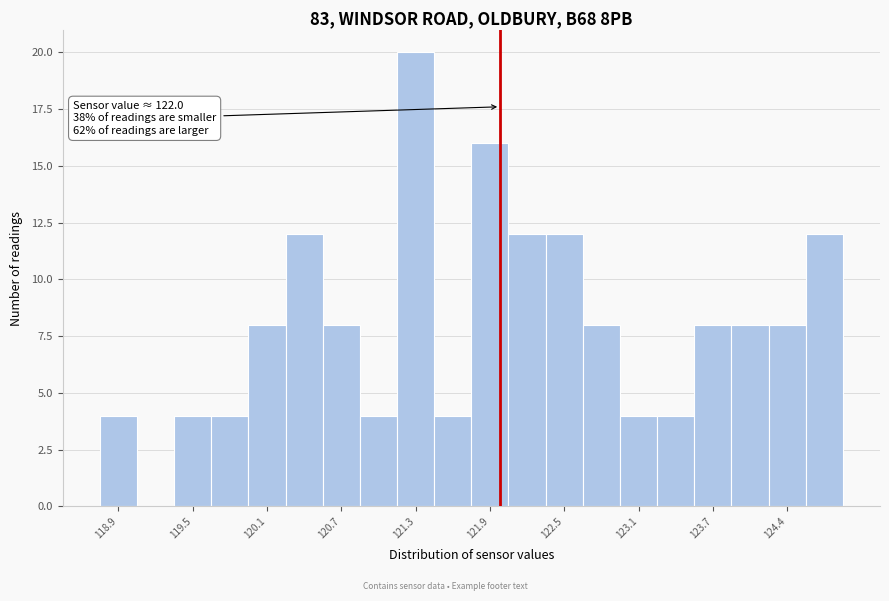

Read against the x-axis, roughly where is the centre of the tallest bar?

121.3